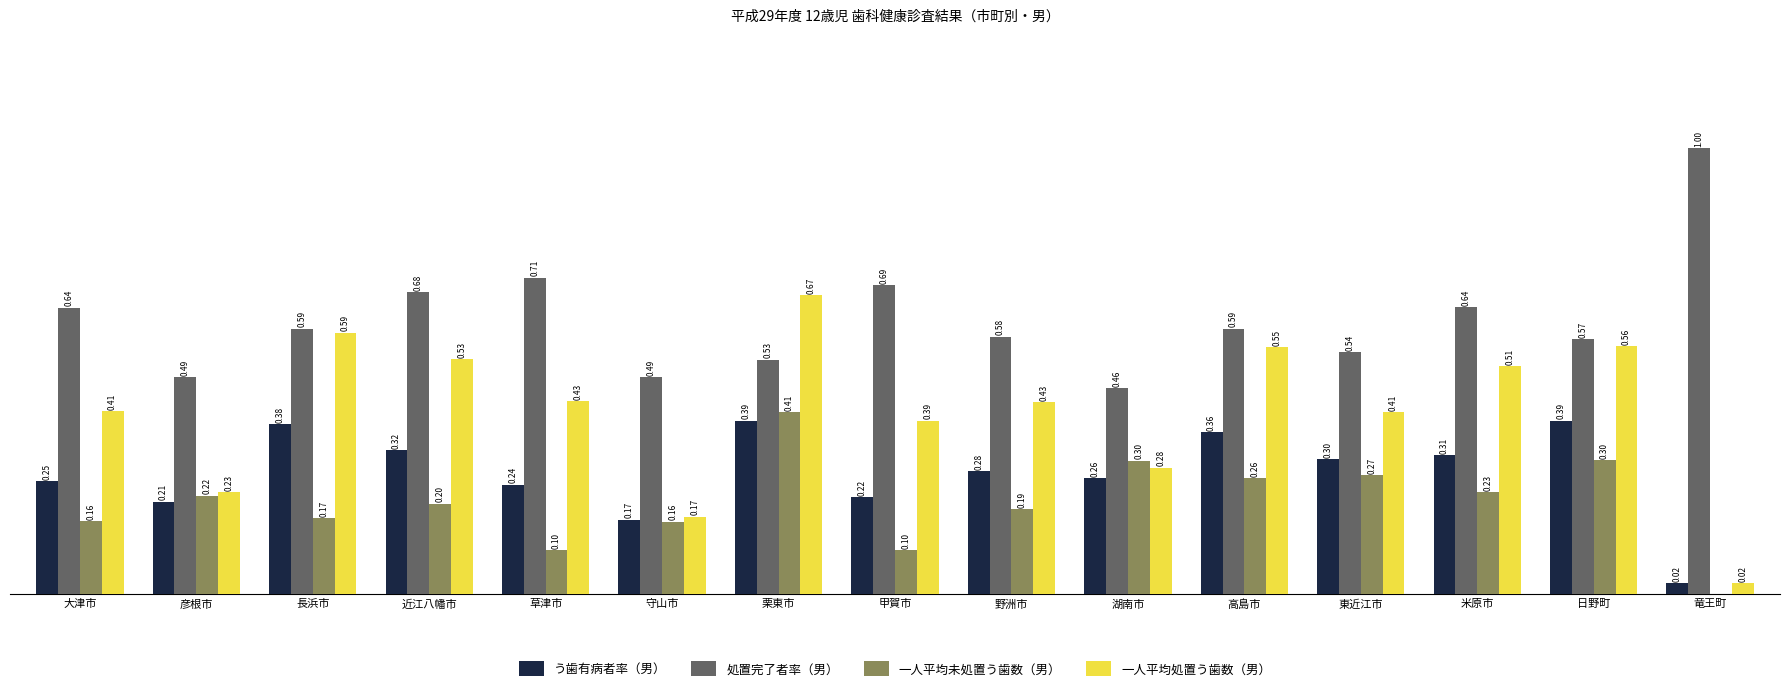

Which series has the largest total across all categories?

処置完了者率（男）